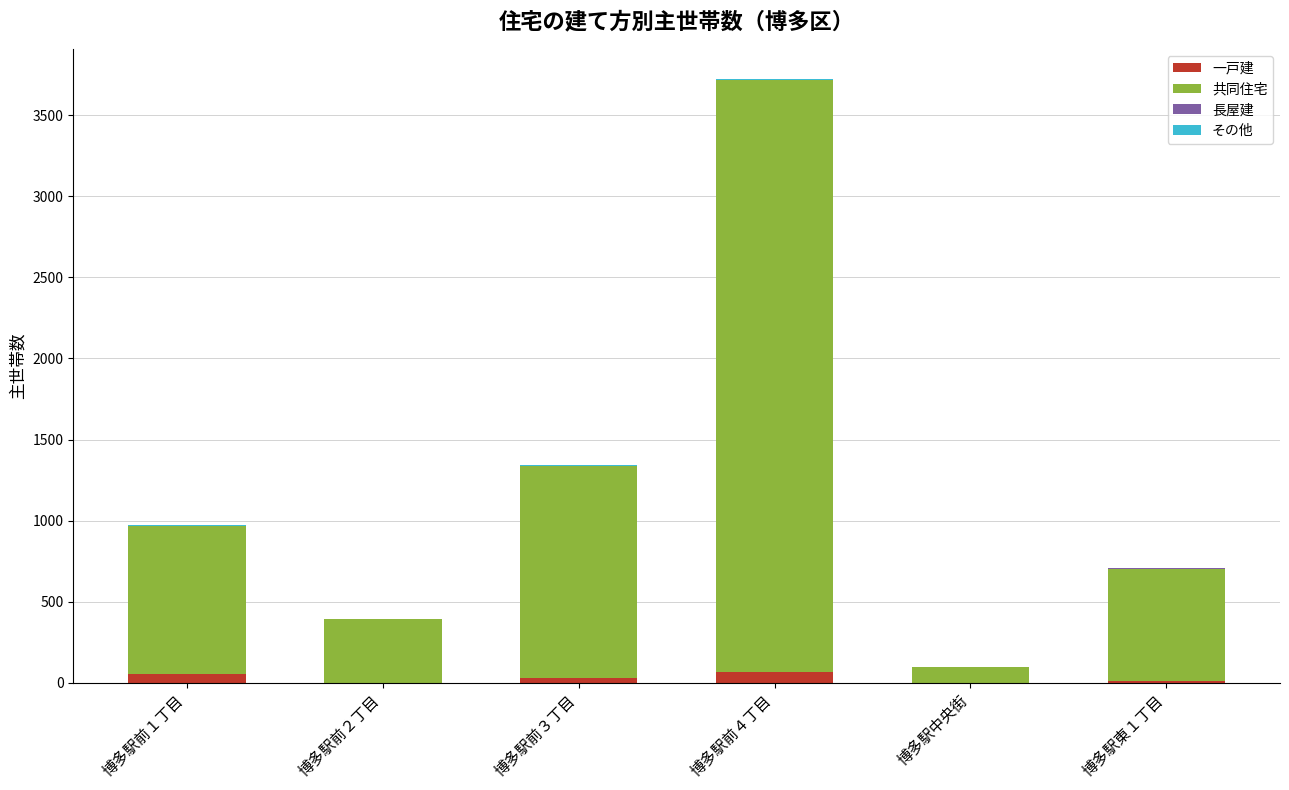

What is the sum of all 一戸建 values?

159